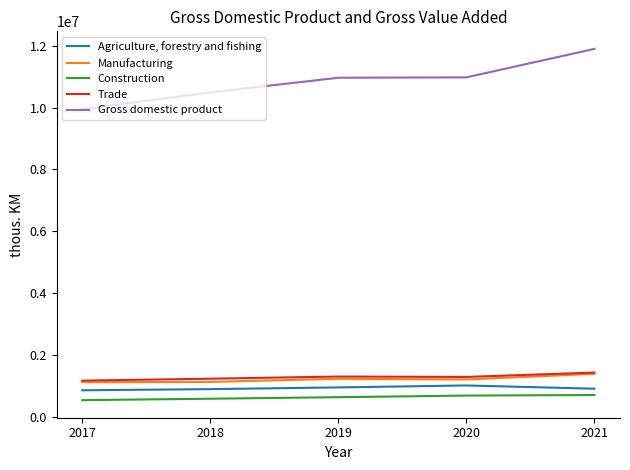

Is the value of Agriculture, forestry and fishing at 2018 greater than the value of Trade at 2020?

No